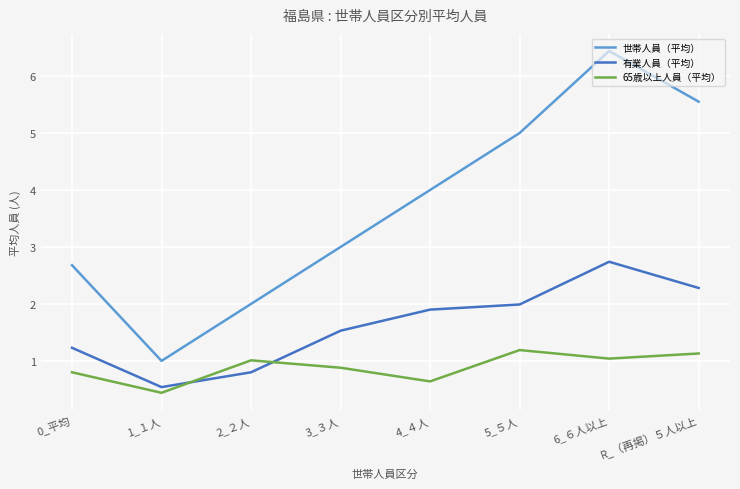

How many 世帯人員（平均） values are between 2 and 5?

5